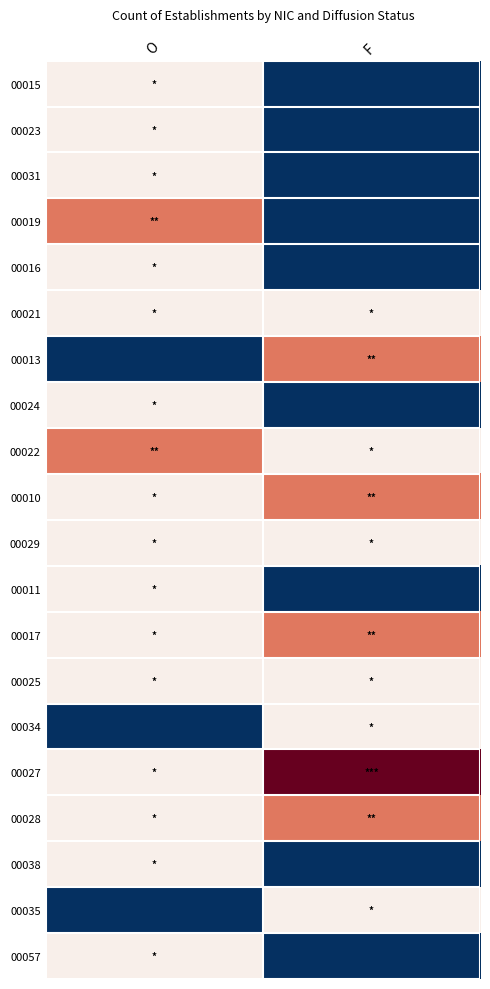

At O, list the series in order from largest to smallest.

00019, 00022, 00015, 00023, 00031, 00016, 00021, 00024, 00010, 00029, 00011, 00017, 00025, 00027, 00028, 00038, 00057, 00013, 00034, 00035